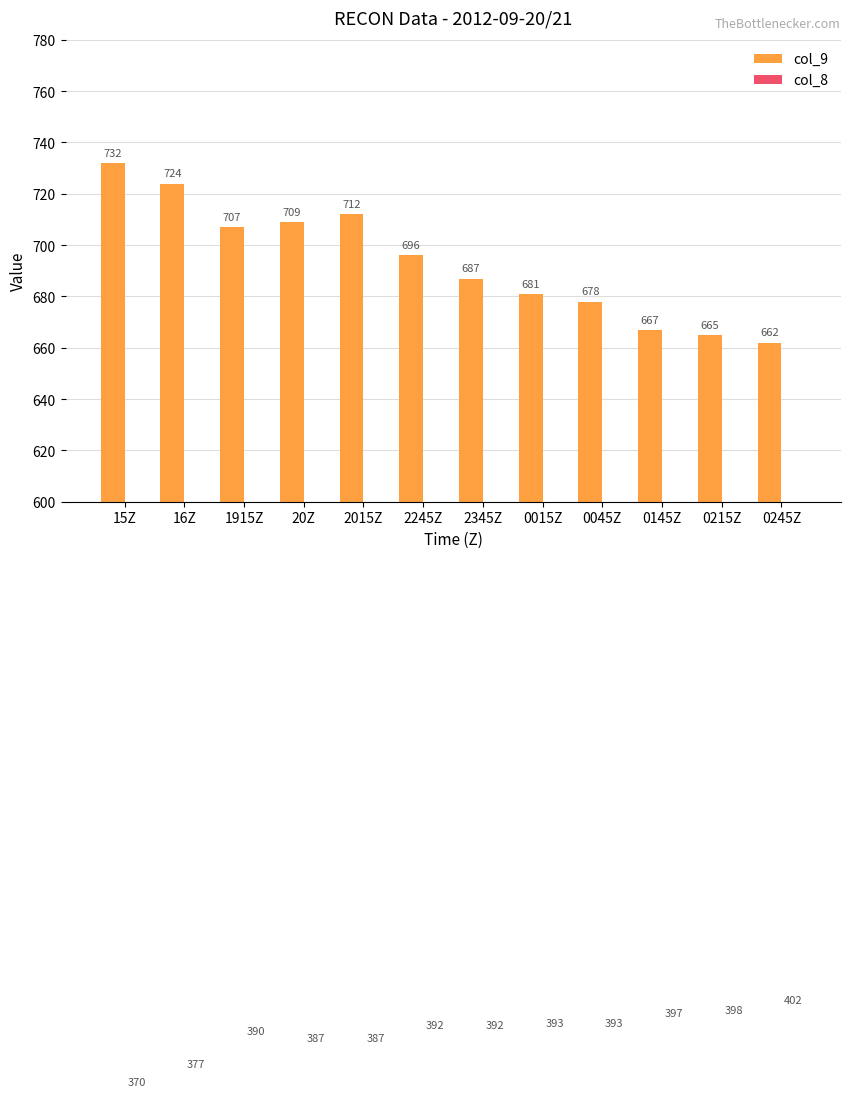

At which label does col_8 reach its minimum?

15Z